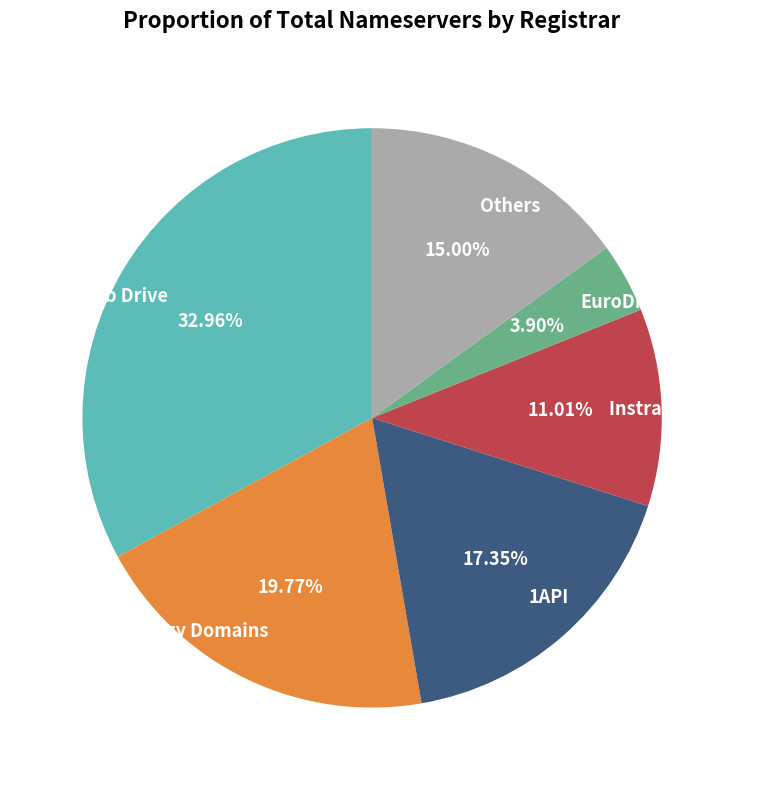

Is it true that Crazy Domains is 34% of the pie?

False